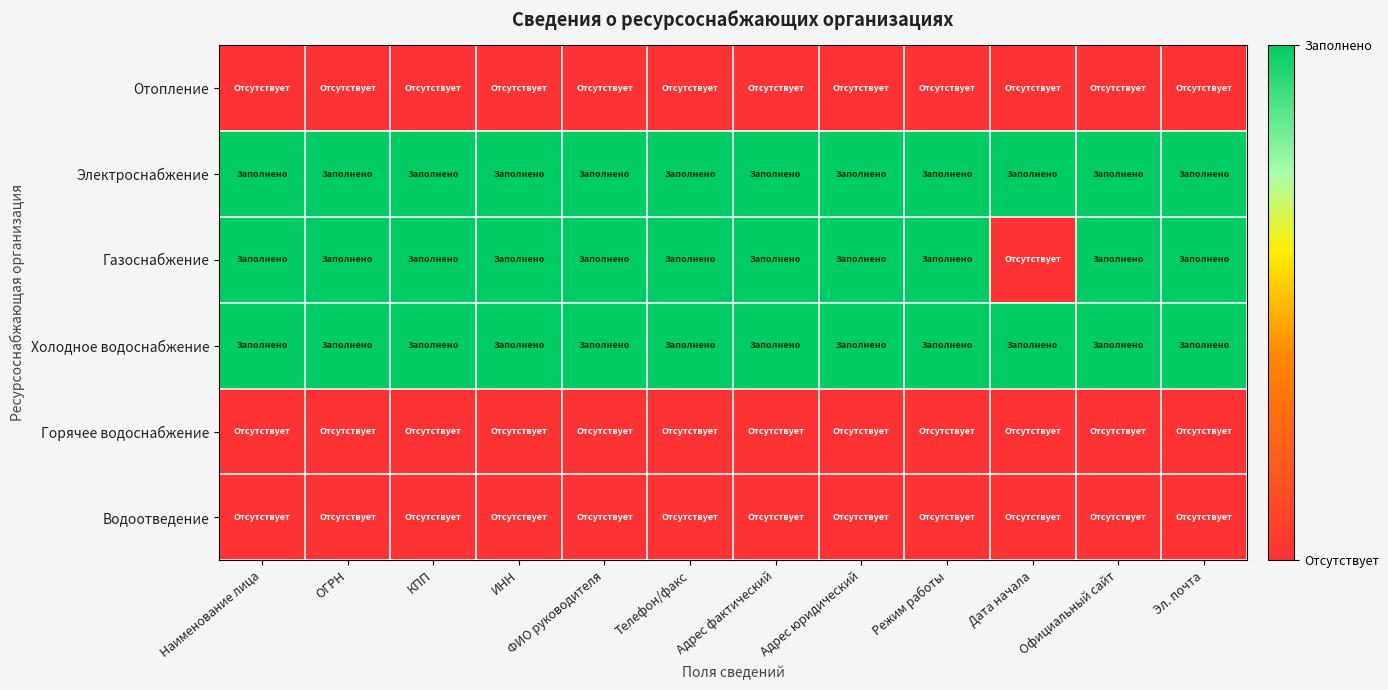

What is the spread (max minus min) of values at Адрес юридический?

1